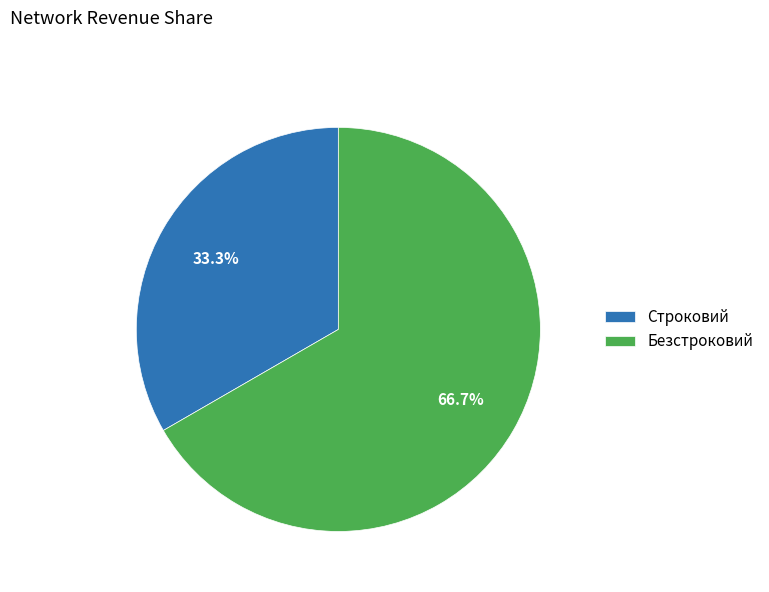

Which has a higher value, Строковий or Безстроковий?

Безстроковий